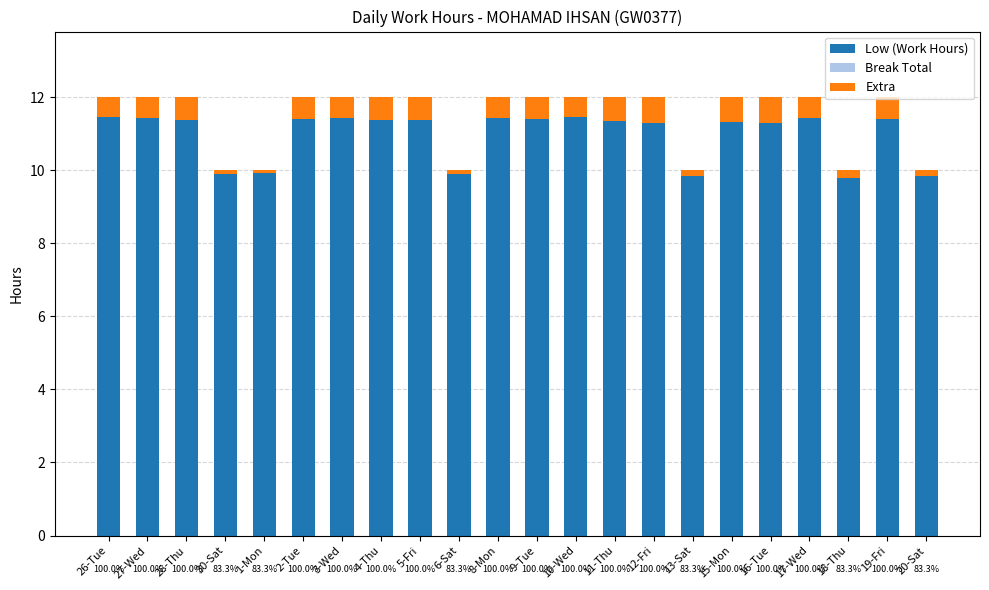

What is the maximum value for Low (Work Hours)?

11.5